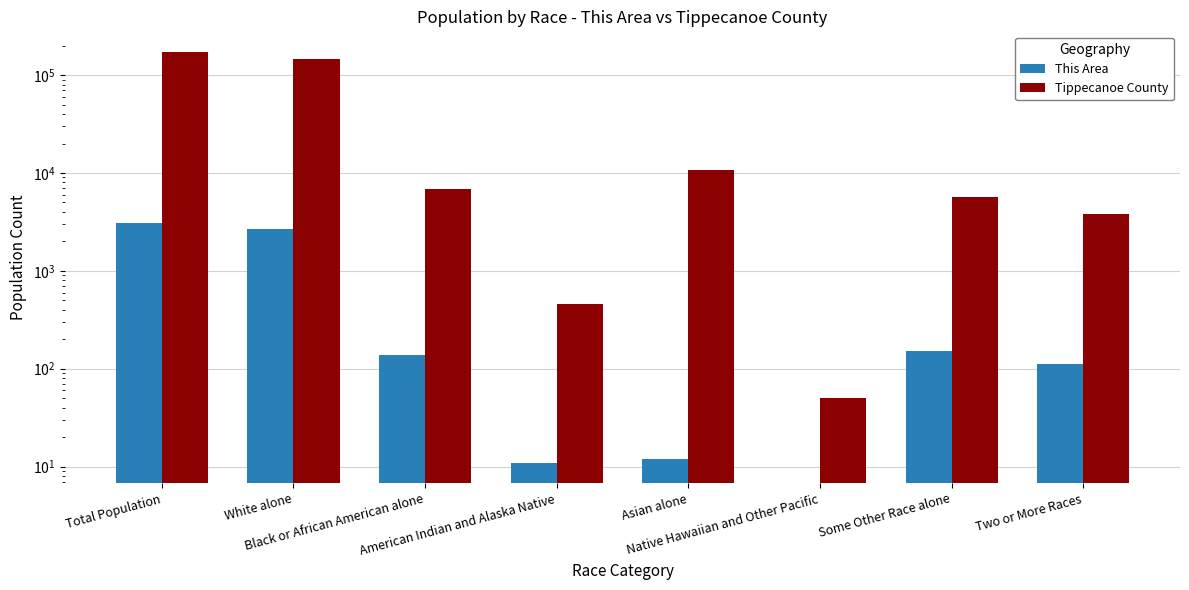

What is the total value across all series at Two or More Races?

3885